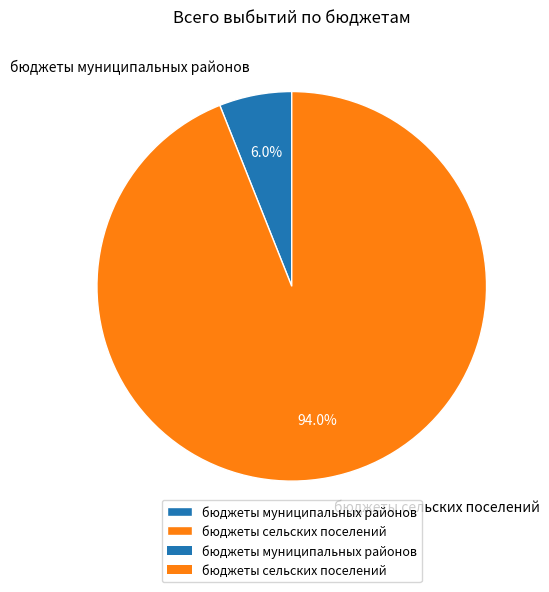

The бюджеты сельских поселений slice represents 99% of the pie. True or false?

False